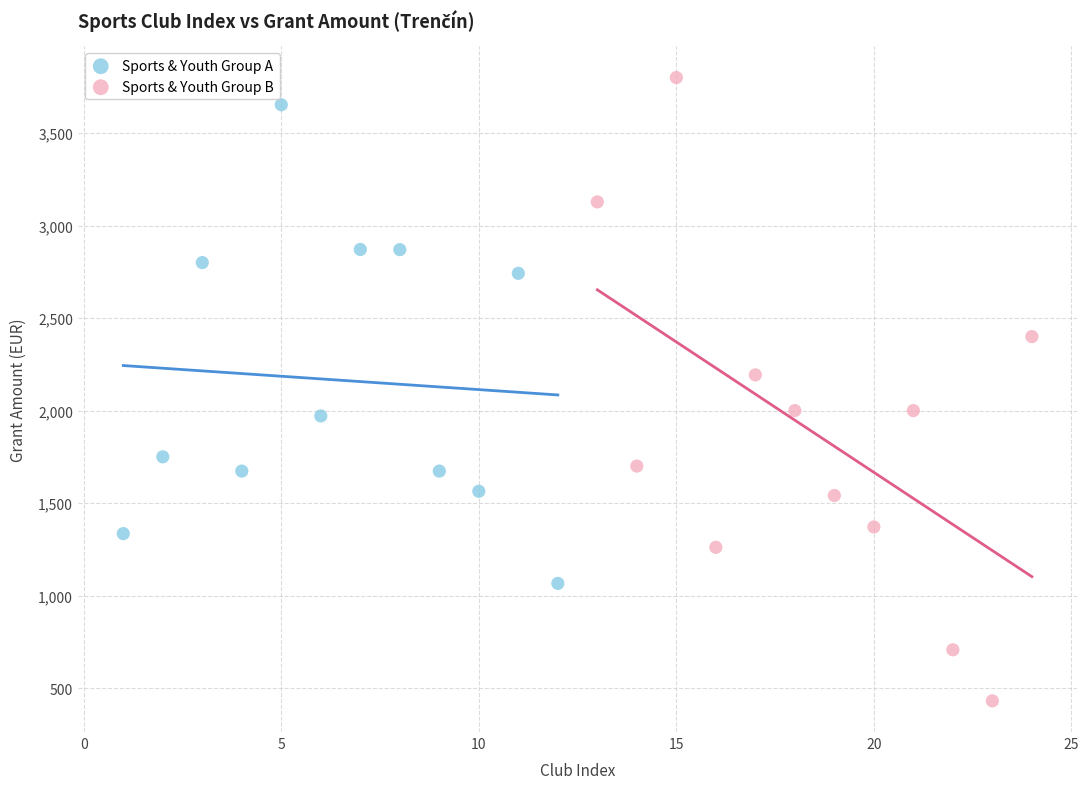

Which series has the widest spread of Y values?

Sports & Youth Group B